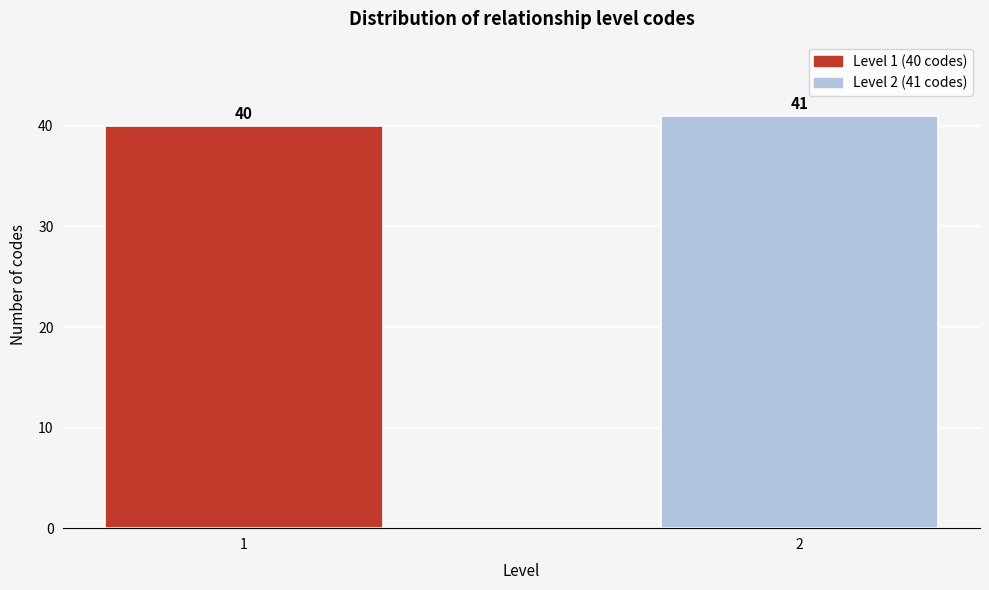

Reading left to right, what are all the values shown in this chart?

40	41